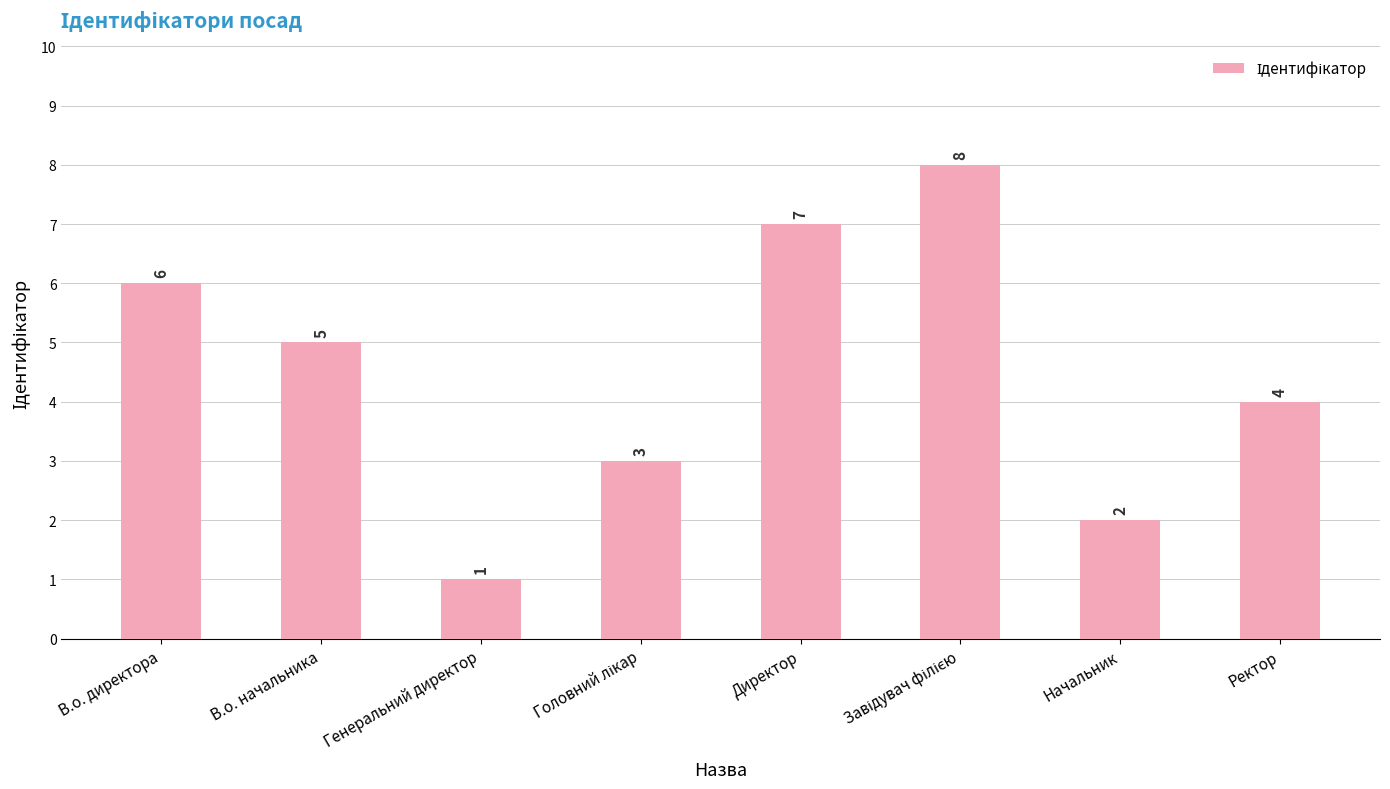

What is the change in value from В.о. директора to Генеральний директор?

-5